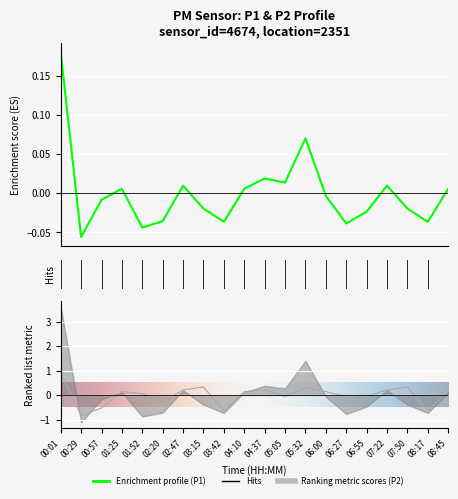

Is it true that P1 equals 0.0 at 08:45?

False